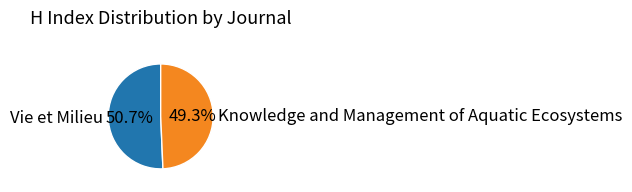

To the nearest percent, what is the average slice percentage?

50%